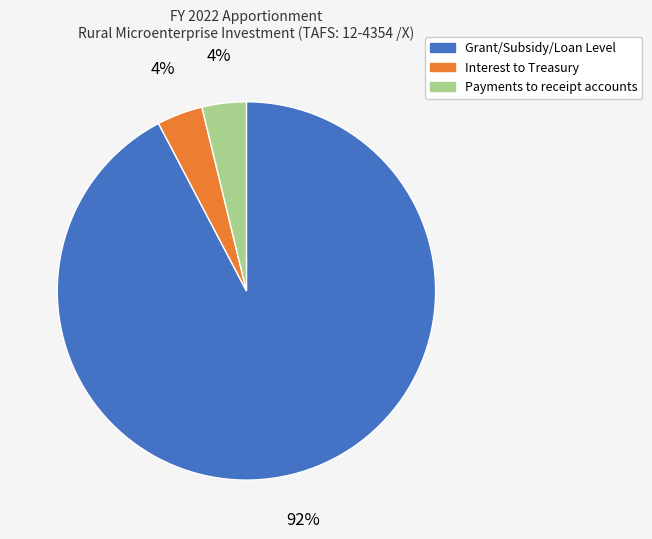

Which slice represents more than half of the pie?

Grant/Subsidy/Loan Level